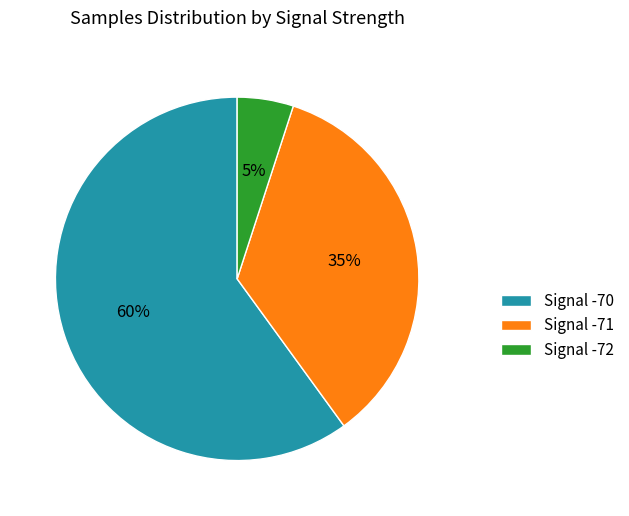

How many segments does this pie chart have?

3